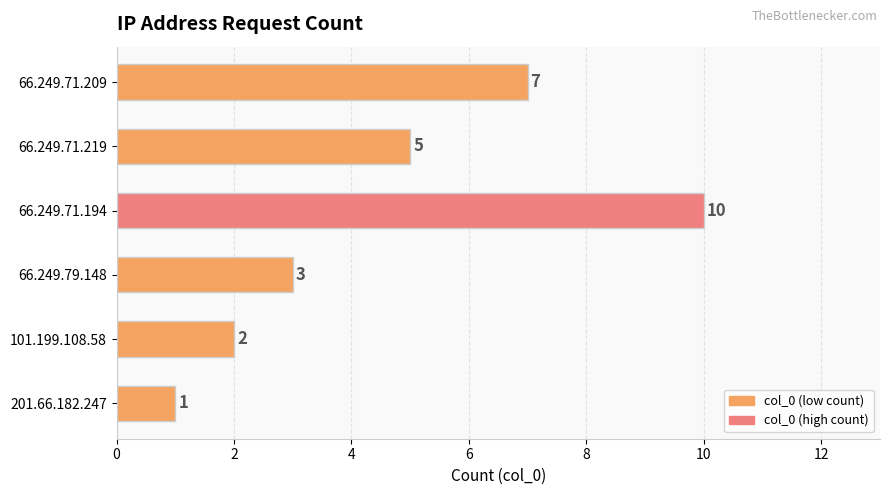

Reading bottom to top, list all the values displayed in this chart.

201.66.182.247=1	101.199.108.58=2	66.249.79.148=3	66.249.71.194=10	66.249.71.219=5	66.249.71.209=7